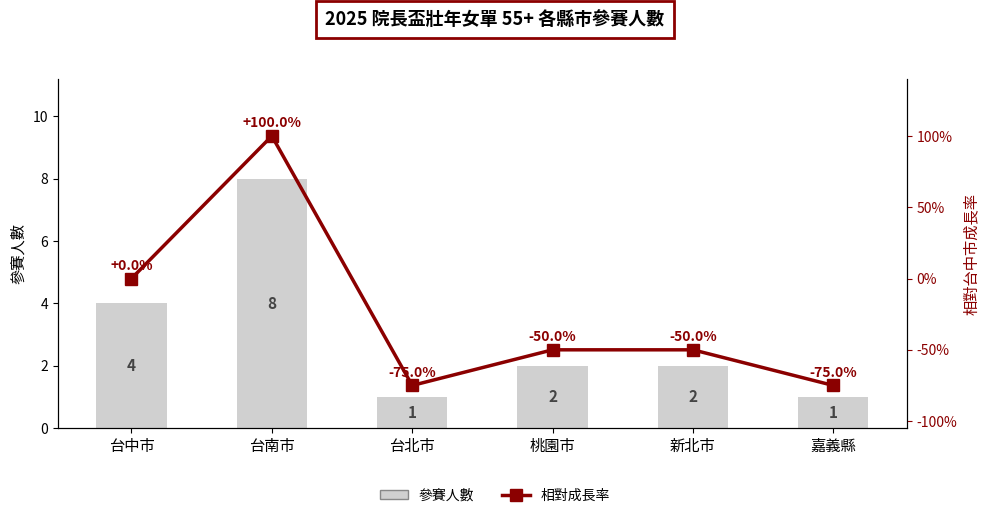

At 桃園市, list the series in order from largest to smallest.

參賽人數, 相對成長率